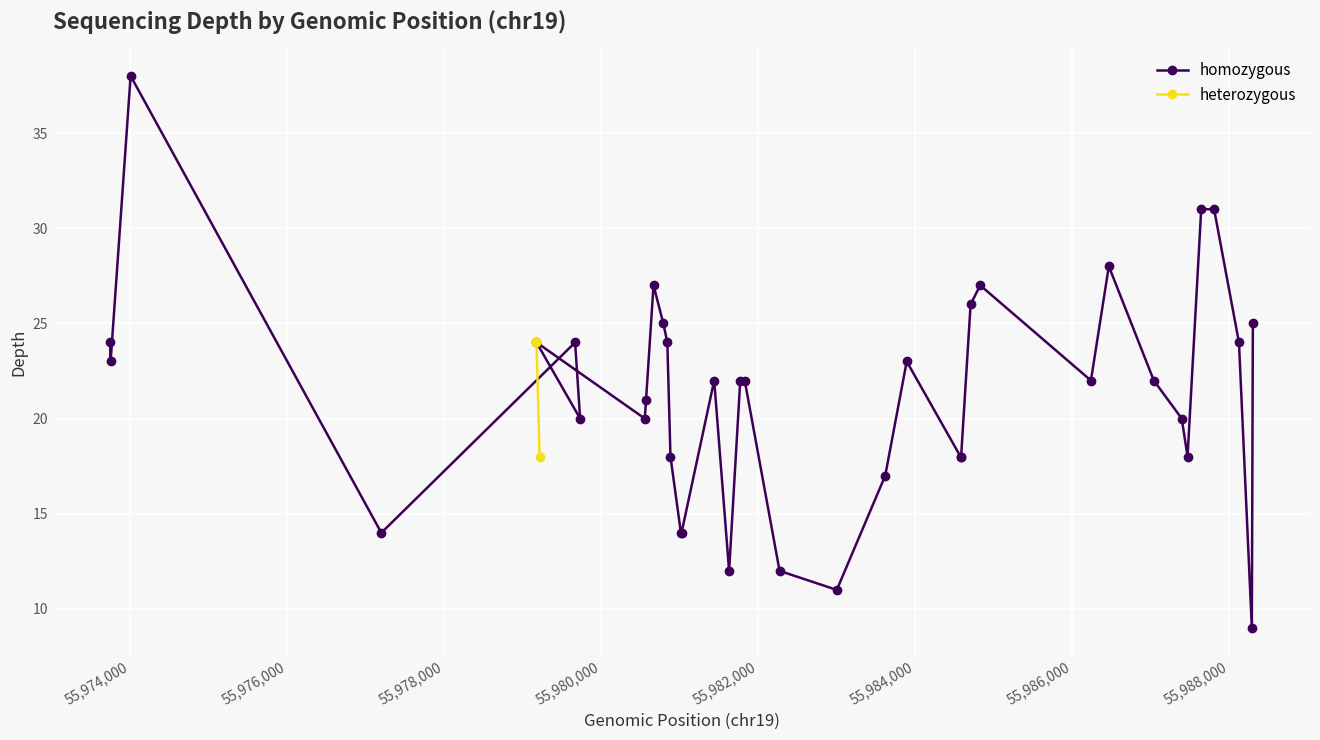

How many categories are shown in the chart?

39